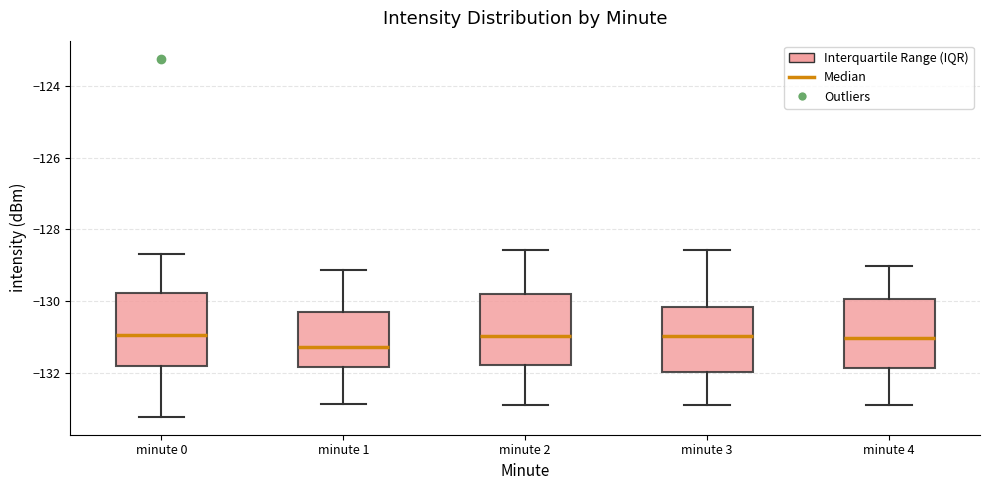

Reading left to right, read every box against the y-axis: the position of its median line, the range the box covers, and the ends of its whiskers. The values are not printed on the chart, so give them approximately, as read against the axis.

minute 0: median -131.0, box -131.8 to -129.8, whiskers -133.2 to -128.6
minute 1: median -131.2, box -131.8 to -130.2, whiskers -132.8 to -129.2
minute 2: median -131.0, box -131.8 to -129.8, whiskers -132.8 to -128.6
minute 3: median -131.0, box -132.0 to -130.2, whiskers -133.0 to -128.6
minute 4: median -131.0, box -131.8 to -130.0, whiskers -133.0 to -129.0